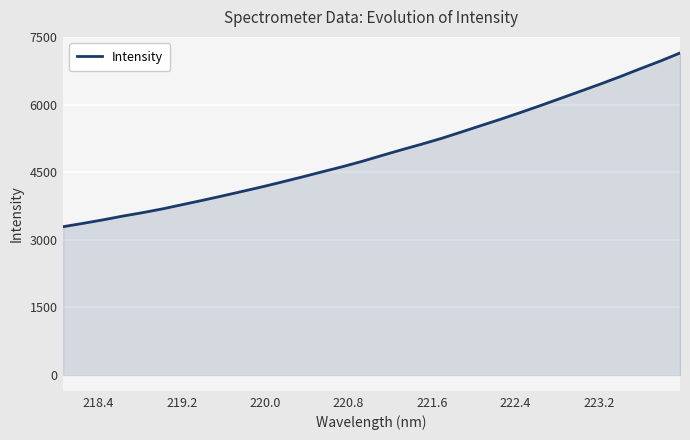

What is the minimum value shown in the chart?

3292.2